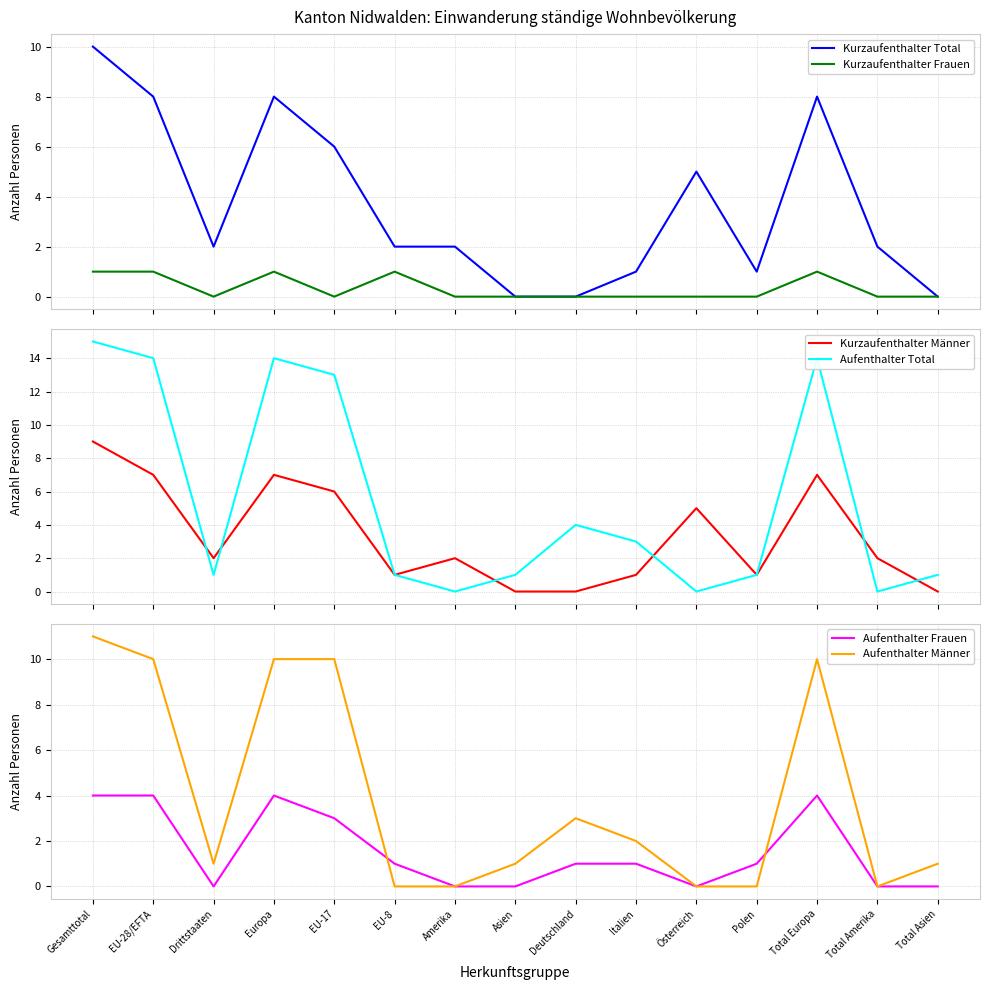

What is the total value across all series at Asien?

2